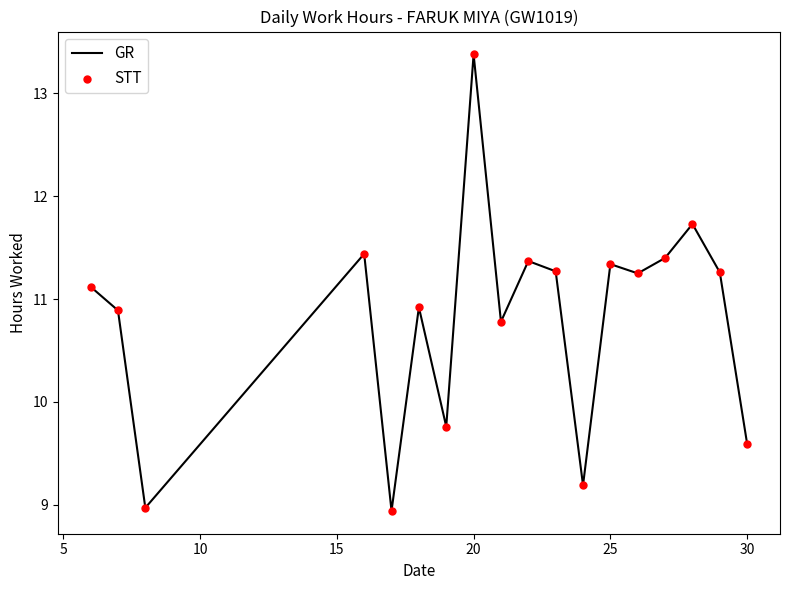

What is the difference between the maximum and minimum values?

4.4